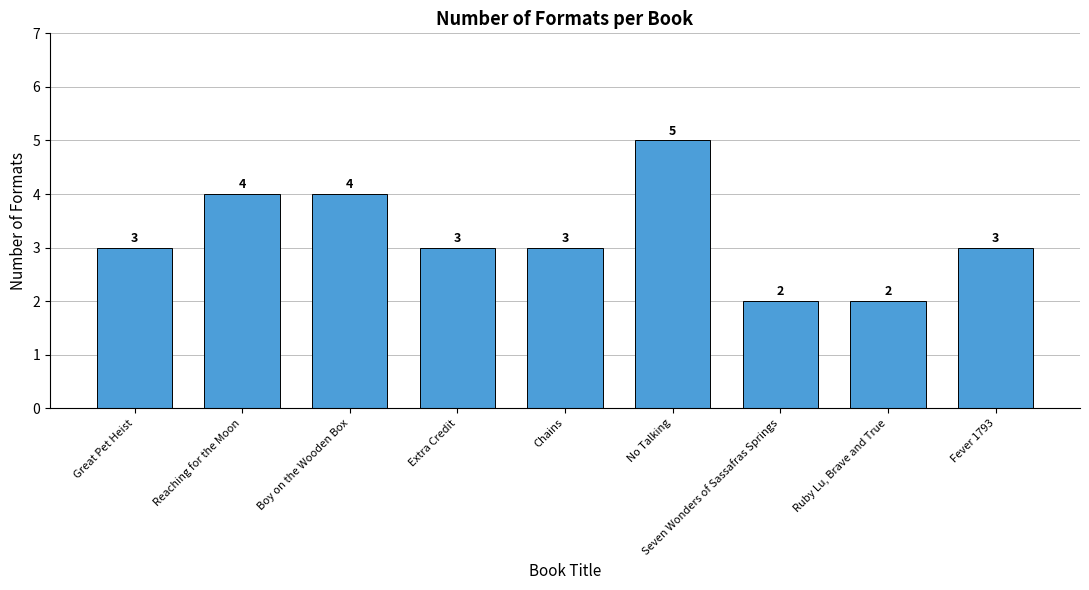

True or false: the data shows 4 at Reaching for the Moon.

True